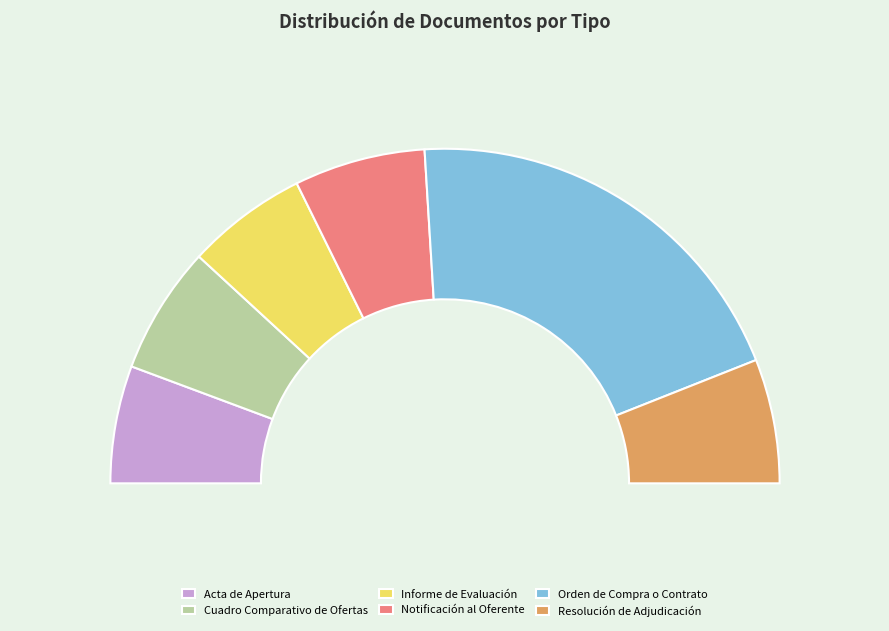

True or false: Notificación al Oferente accounts for 13% of the total.

True